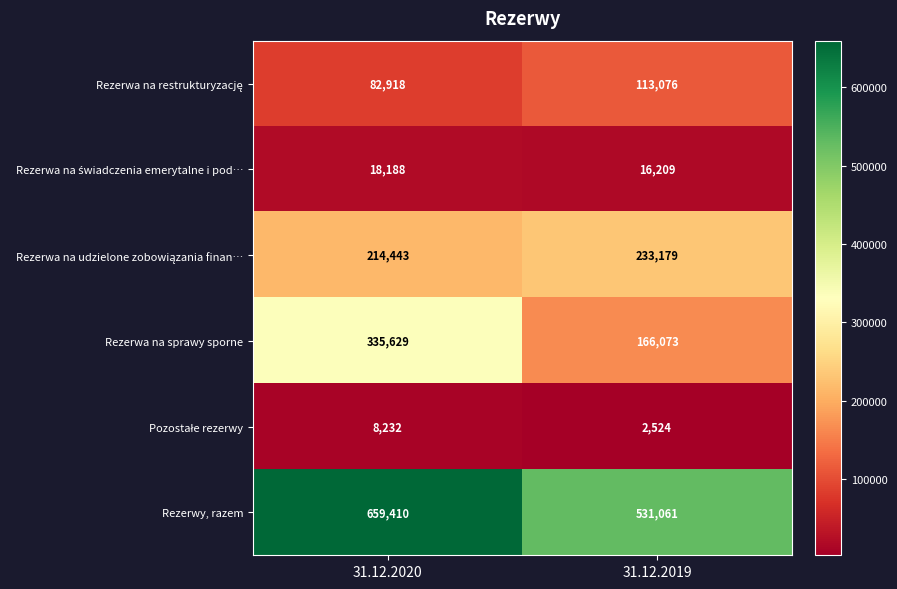

Rank the categories by Rezerwa na sprawy sporne value from lowest to highest.

31.12.2019, 31.12.2020